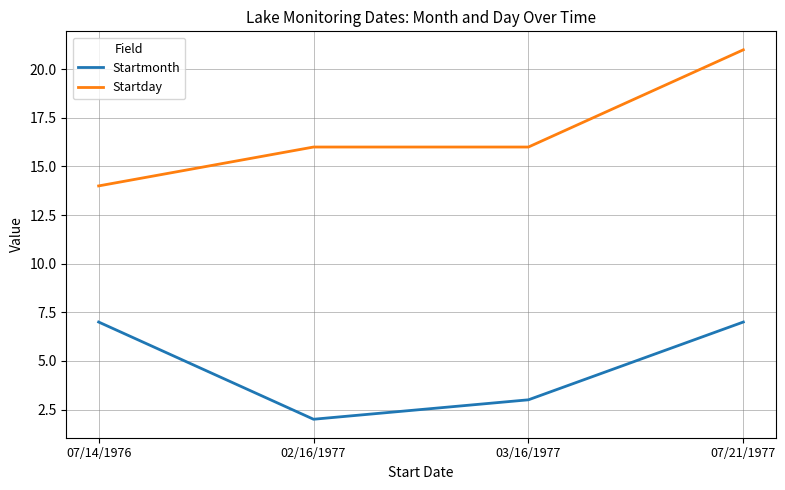

Is it true that Startday equals 21 at 07/21/1977?

True